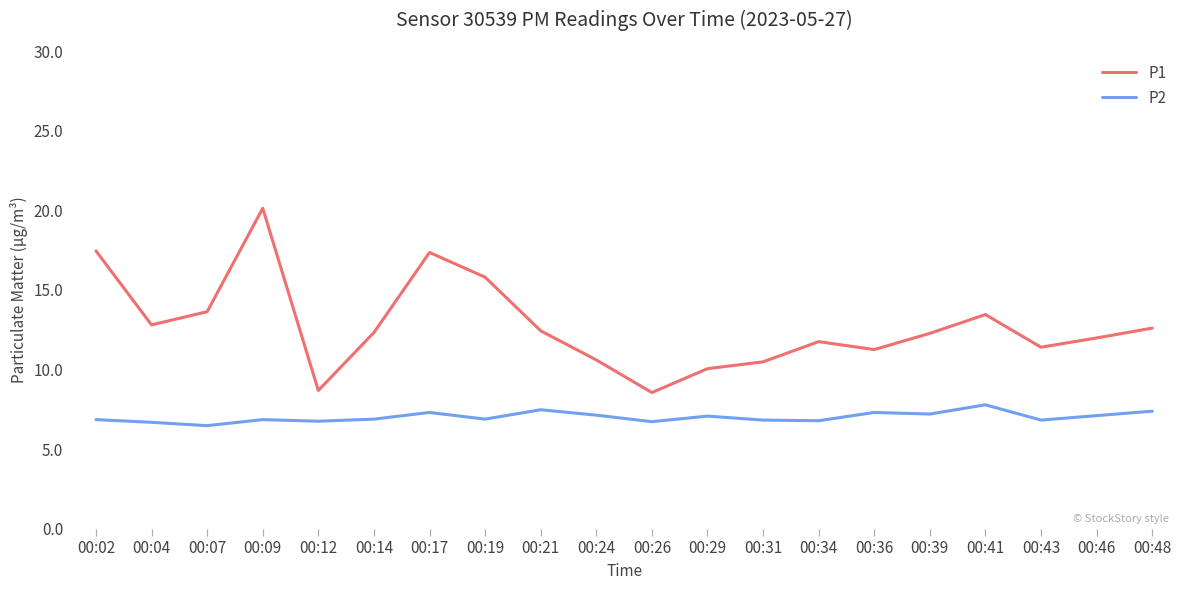

True or false: P1 and P2 cross at least once.

False